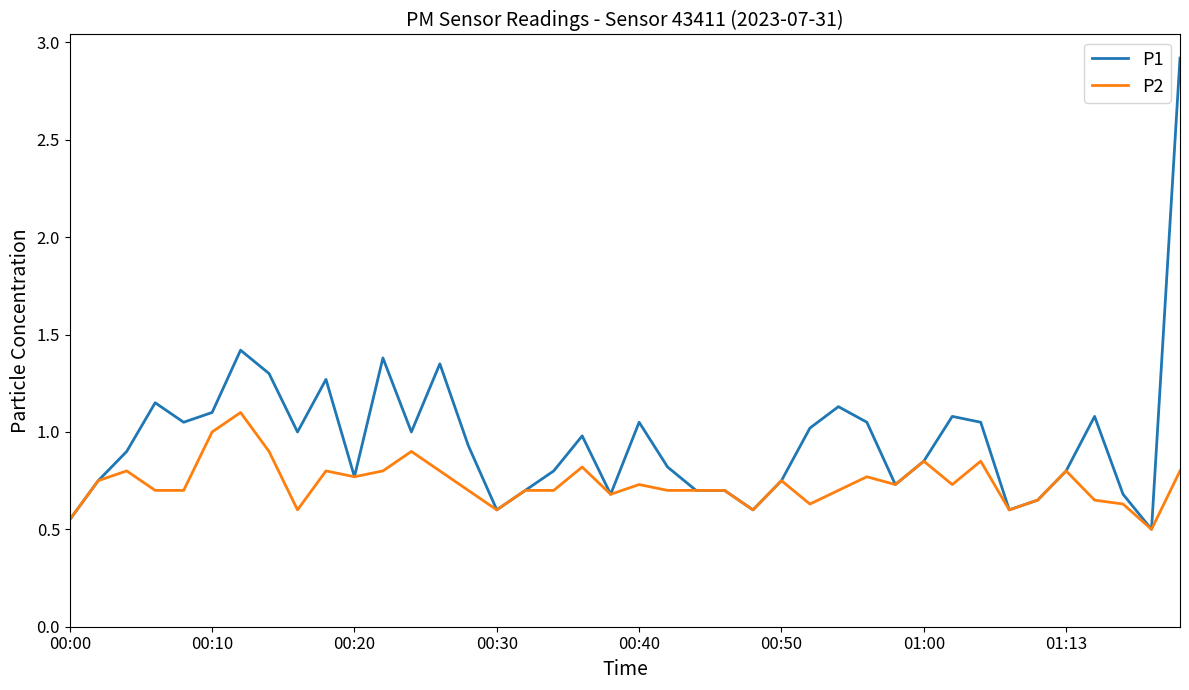

What is the minimum value shown in the chart?

0.5